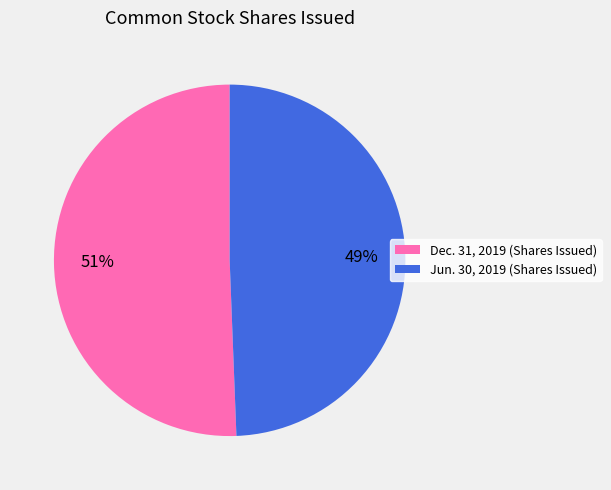

How many slices are in this pie chart?

2